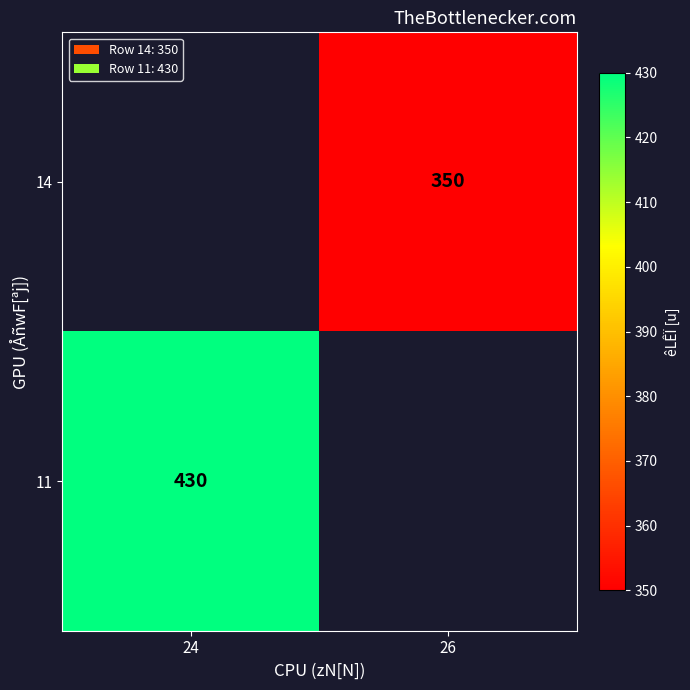

The 14 series shows 171 at 26. True or false?

False